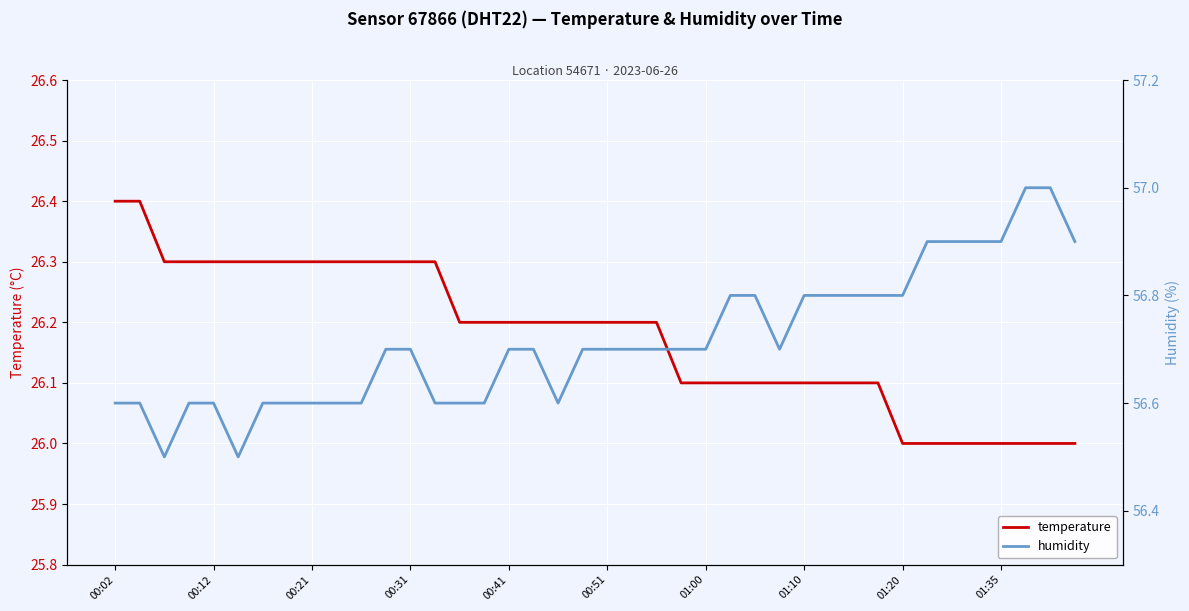

What is the minimum value for temperature?

26.0